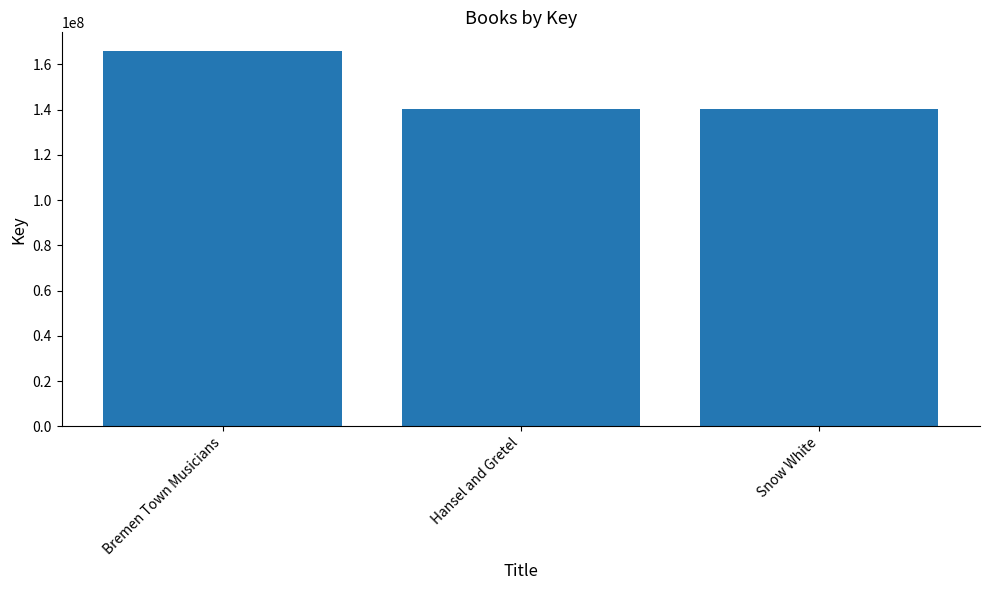

What is the smallest value displayed?

140470894